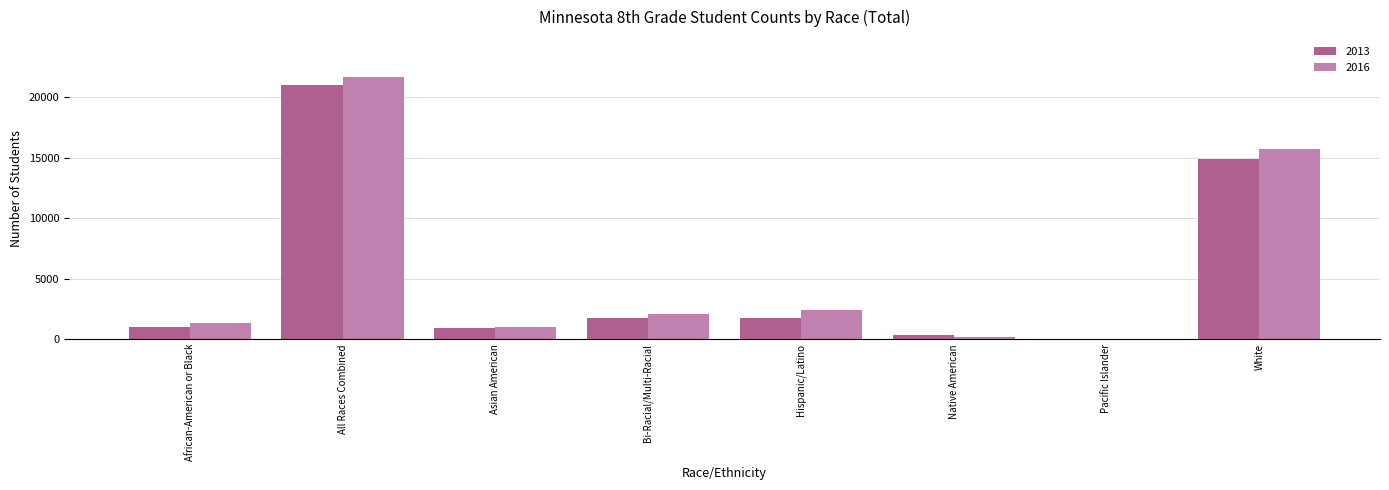

Count the number of categories in the chart.

8